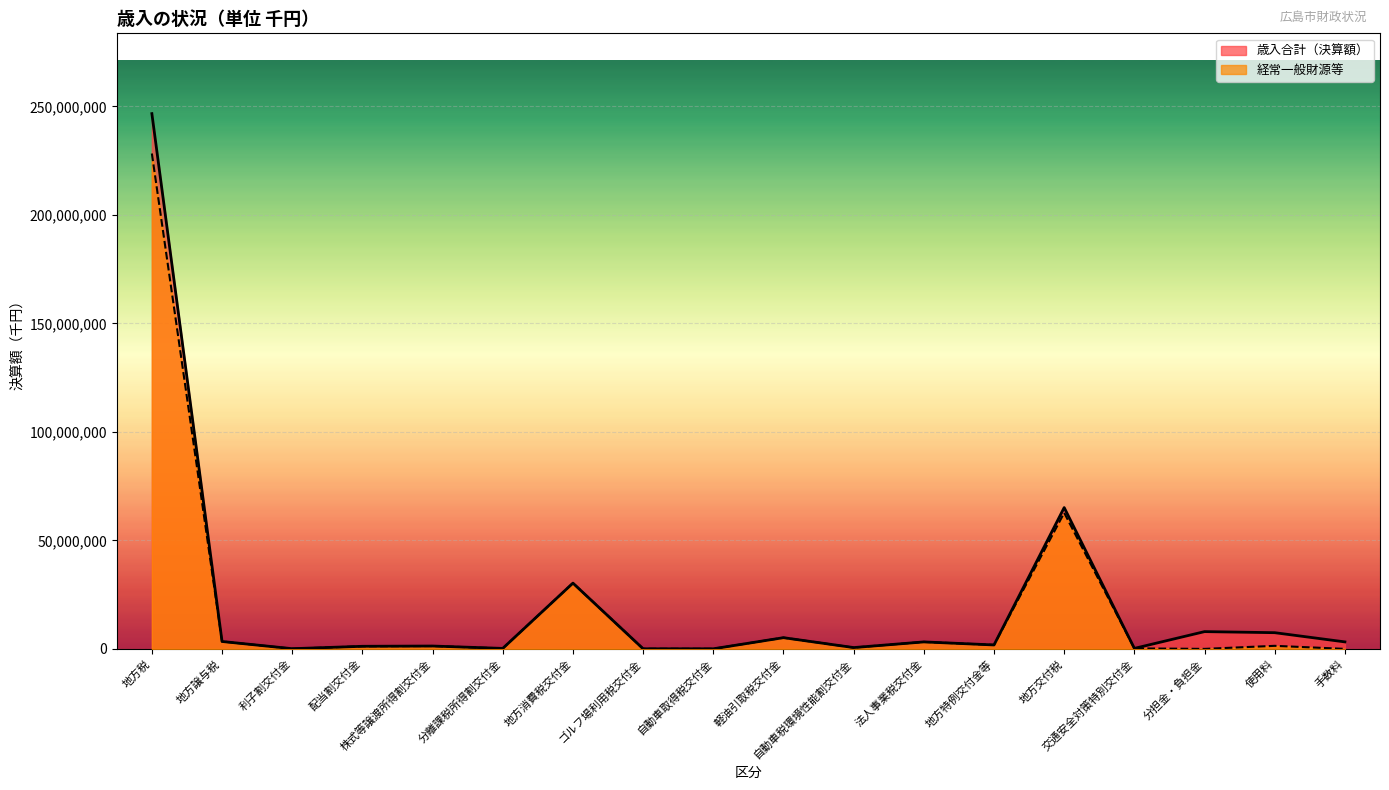

Is it true that 経常一般財源等 equals 9233905 at 軽油引取税交付金?

False